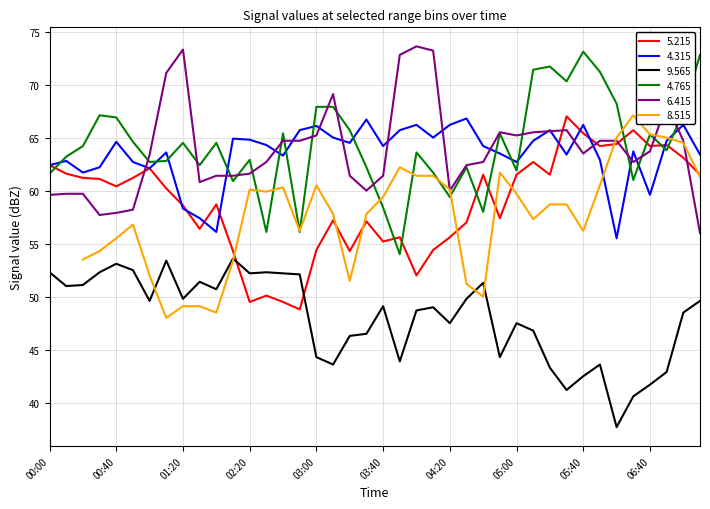

How many interior local valleys does the   9.565 series have?

11